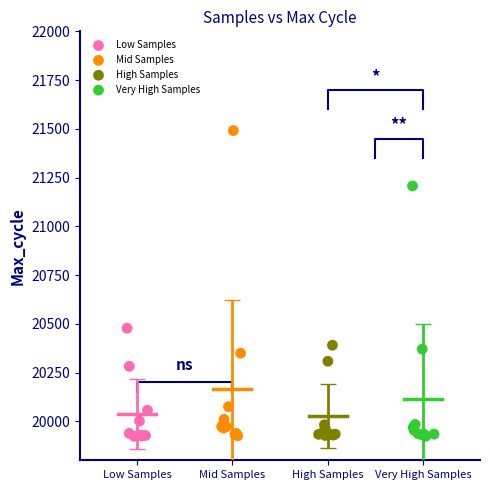

Which series has the largest Y range (max minus min)?

Mid Samples